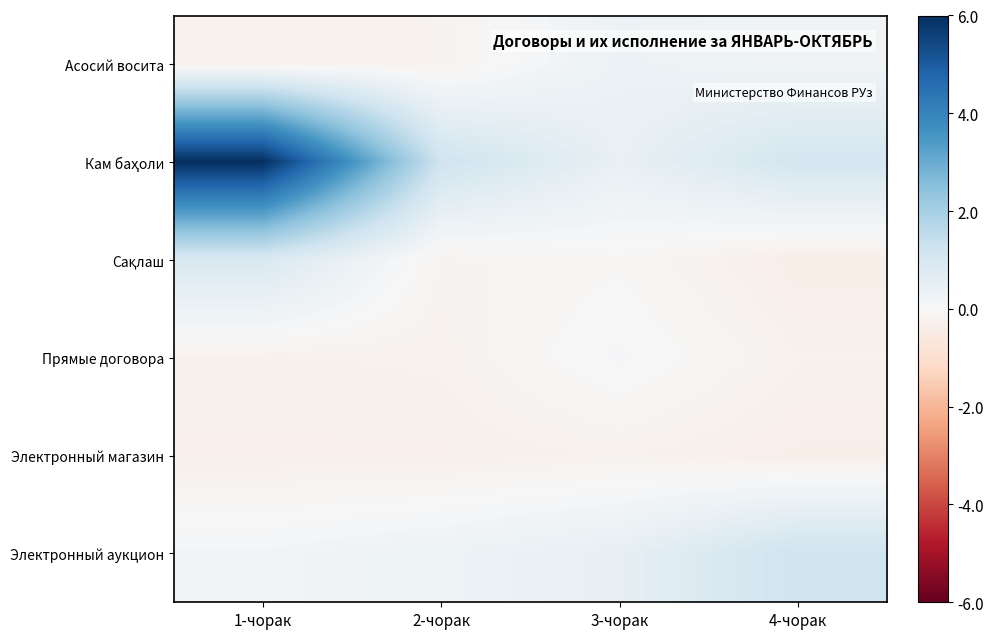

What is the spread (max minus min) of values at 2-чорак?

1.5